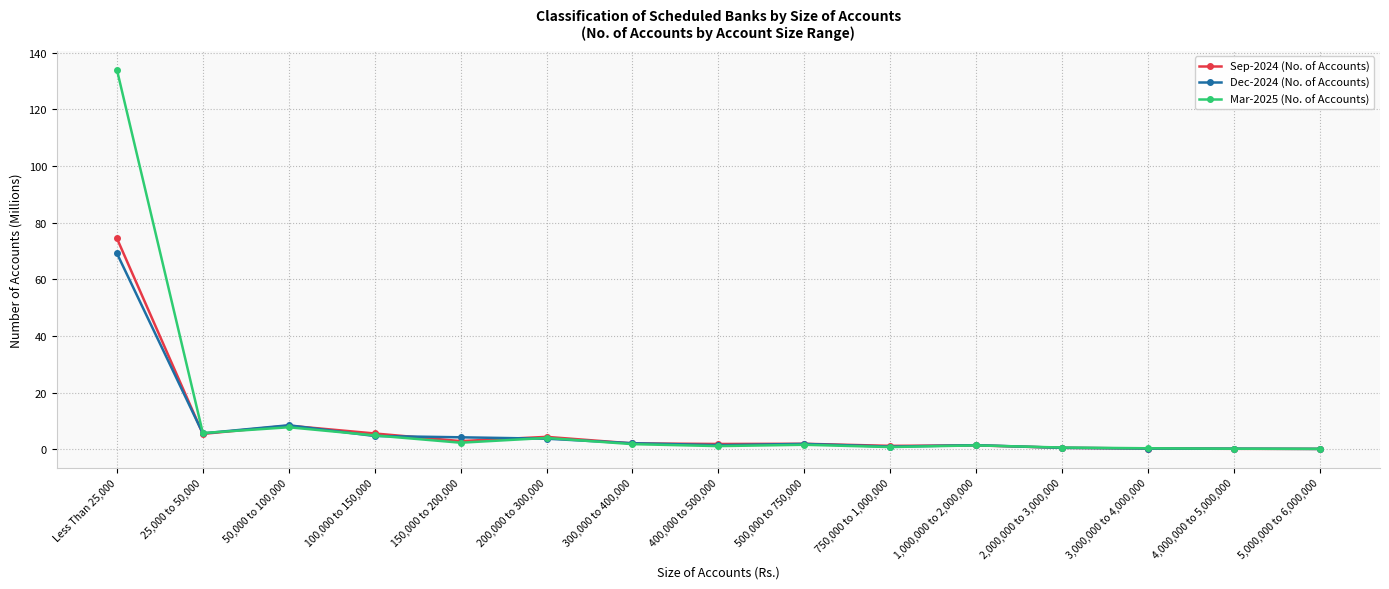

At which category is the sum across all series the highest?

Less Than 25,000